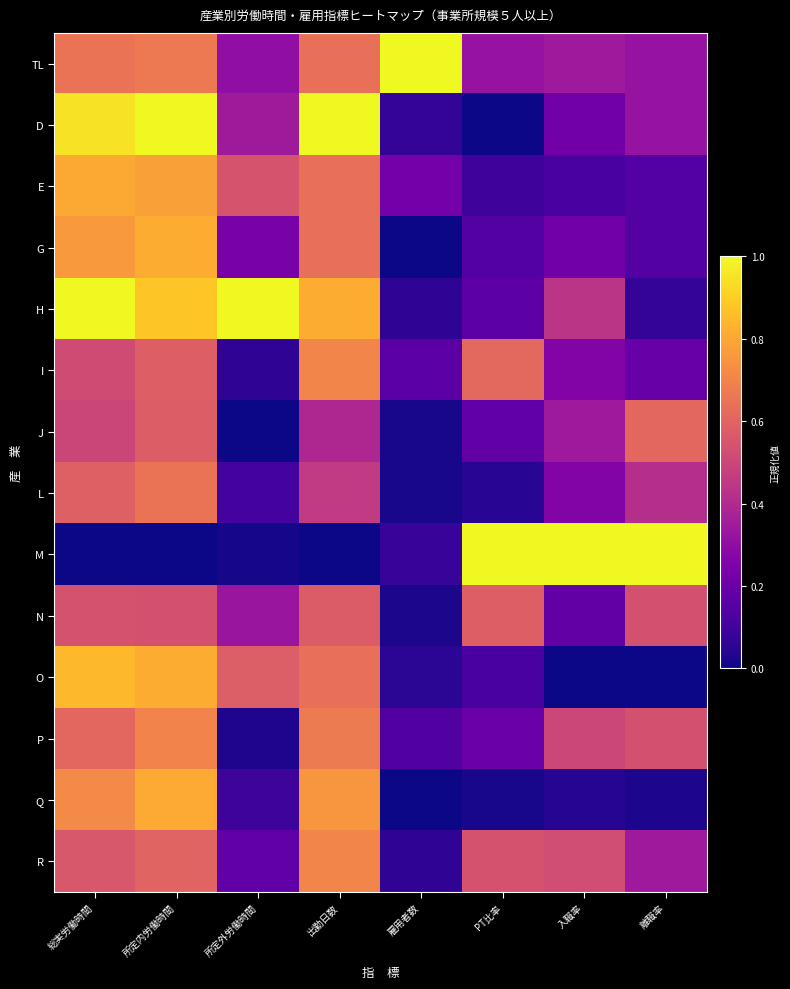

At which category is the sum across all series the highest?

所定内労働時間